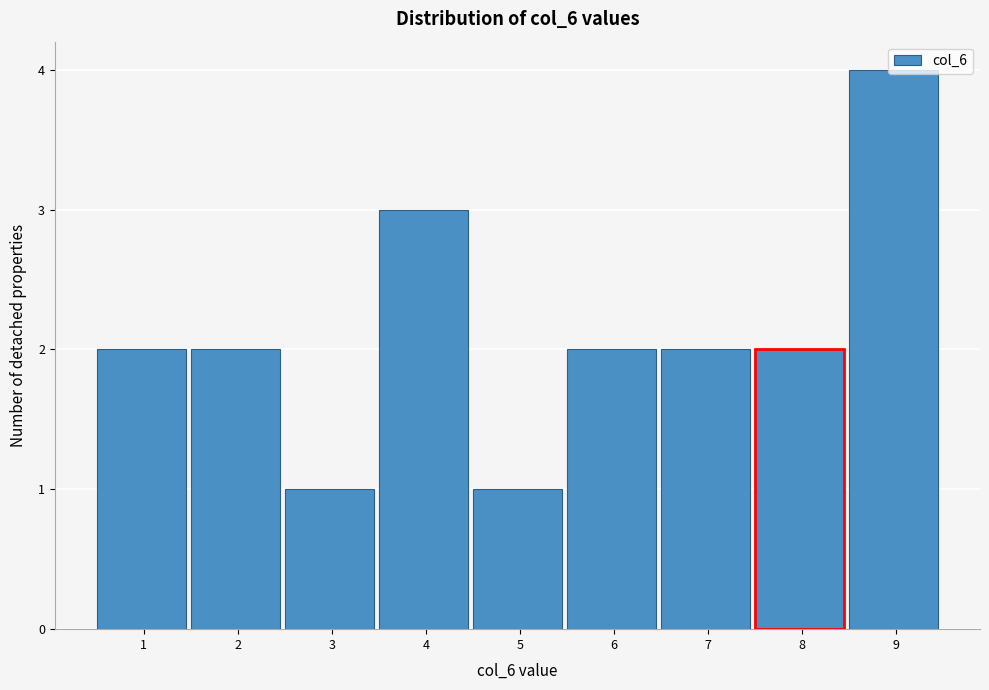

The chart shows a value of 1 at 1. True or false?

False